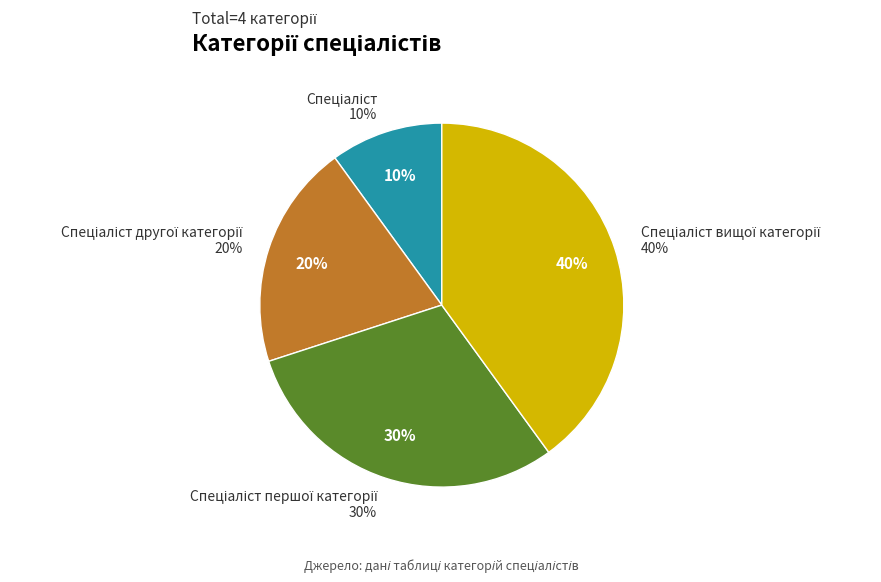

How many slices are in this pie chart?

4